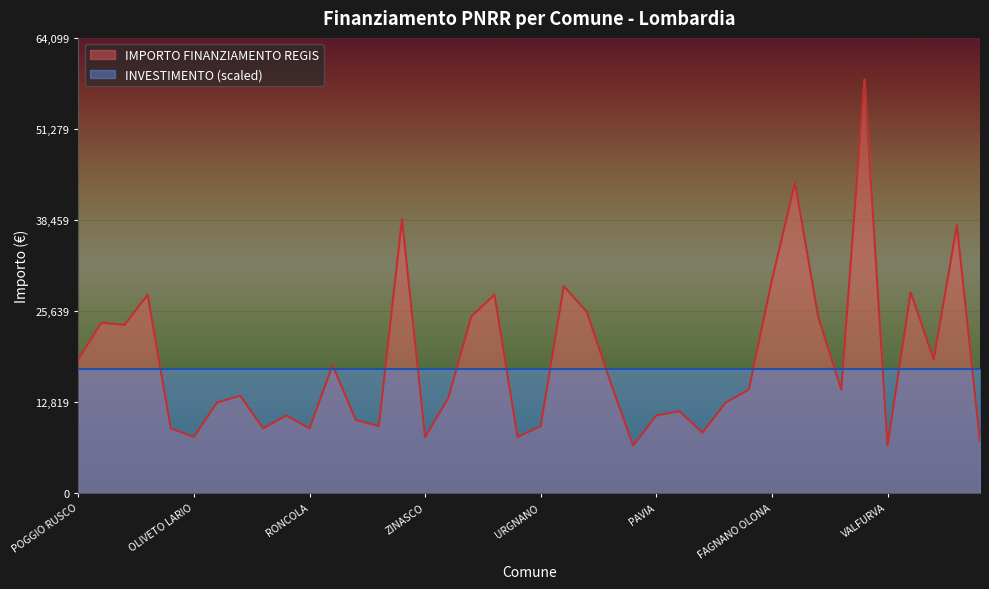

What is the label of the 31st point from the right?

SABBIONETA